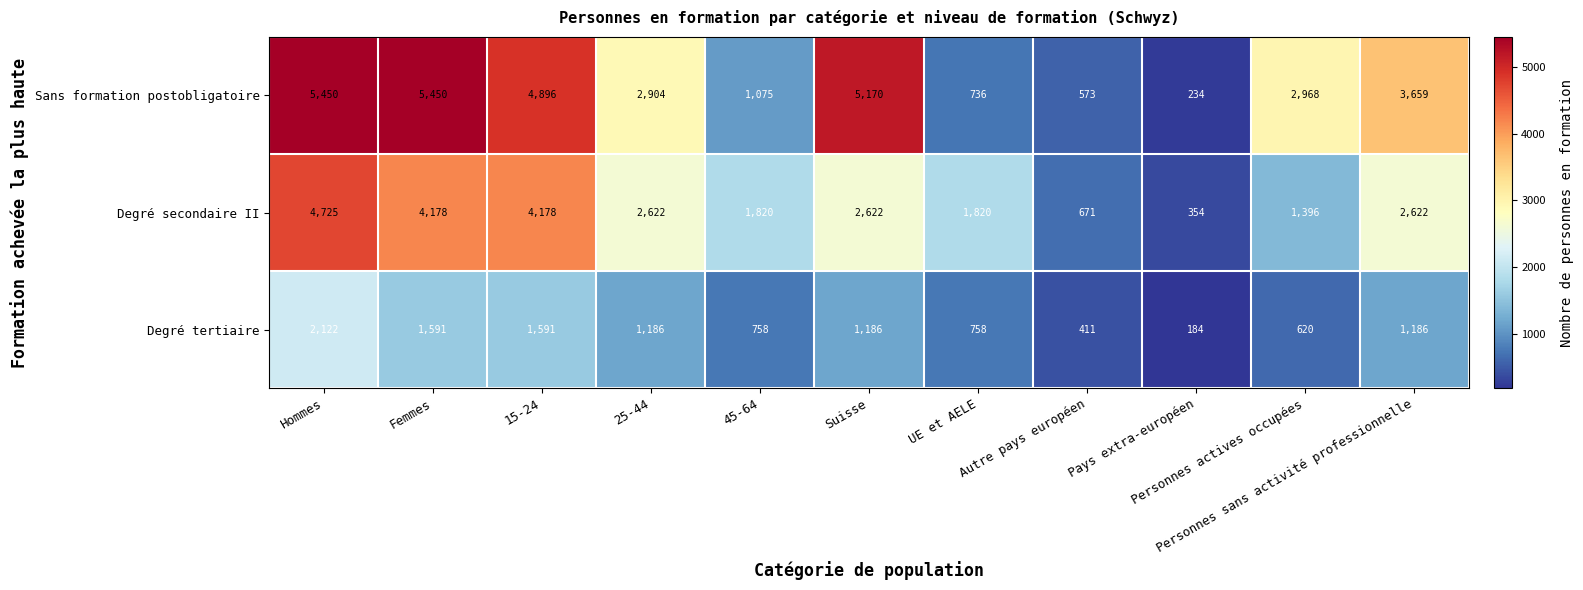

List the series in order of their peak value, lowest first.

Degré tertiaire, Degré secondaire II, Sans formation postobligatoire